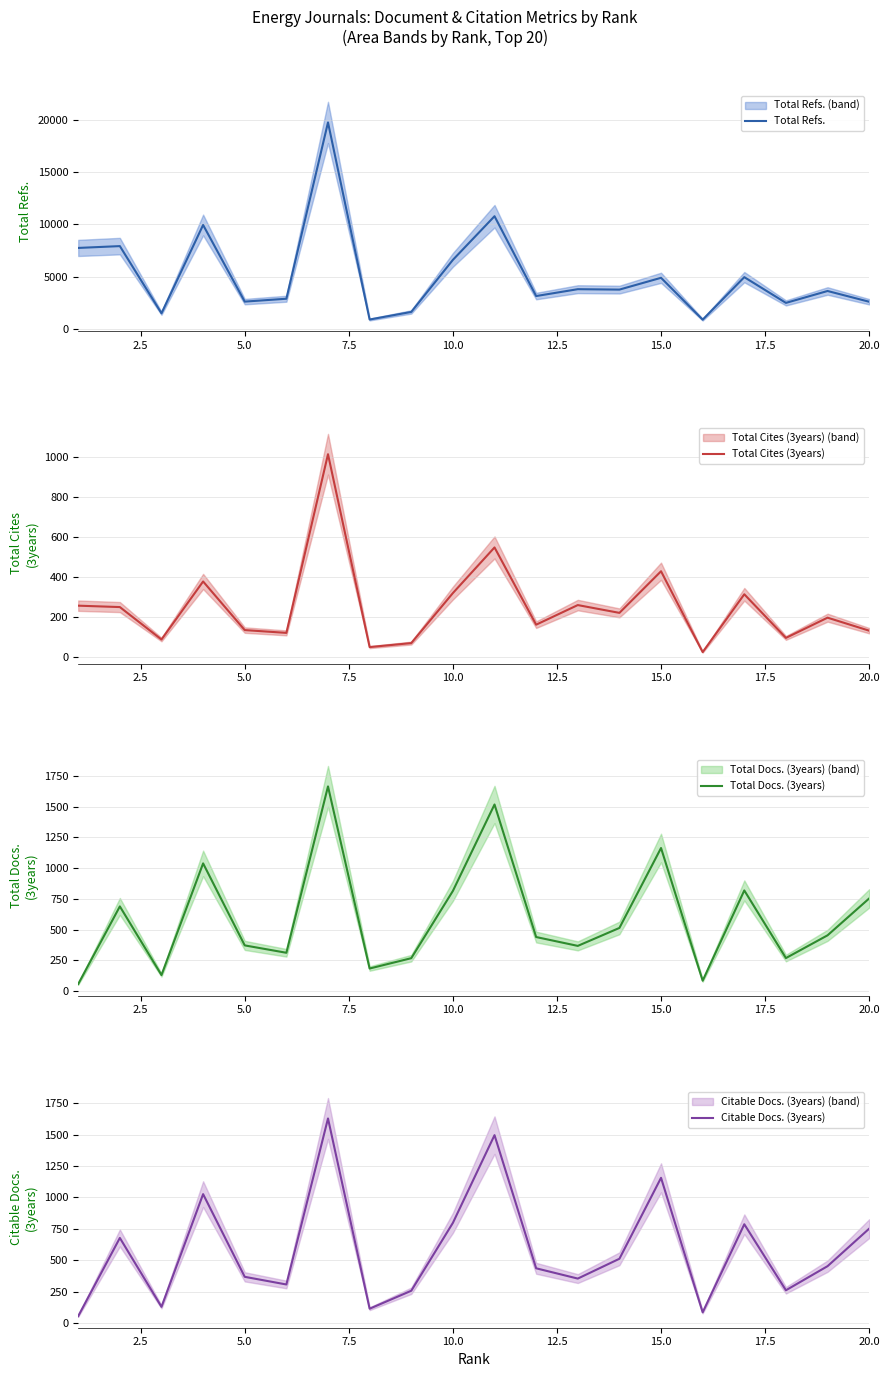

The value of Total Refs. at 5.0 is 2597. True or false?

True